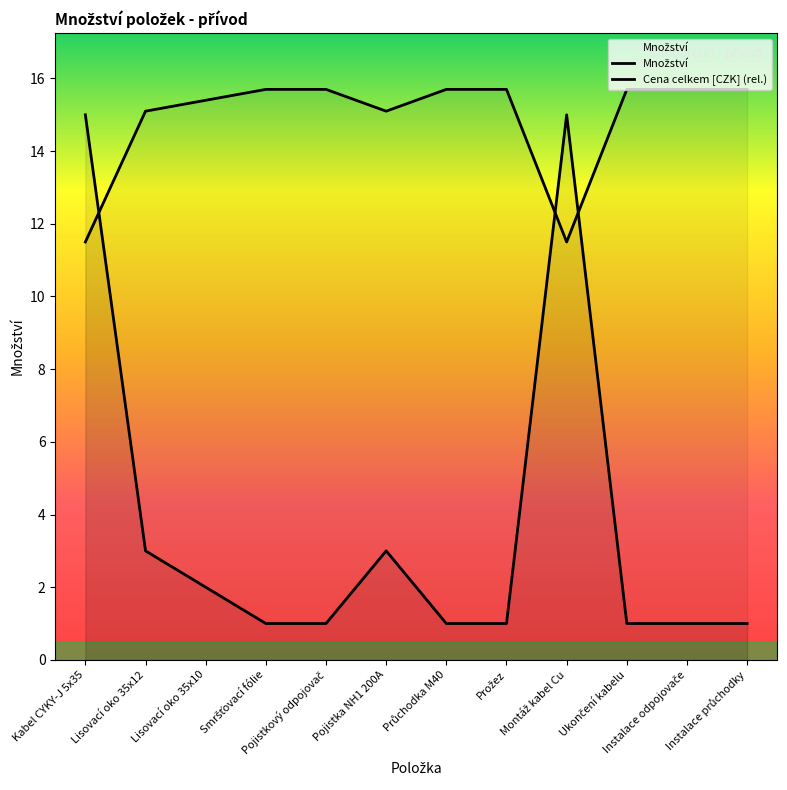

Reading left to right, extract all data points from this chart.

Kabel CYKY-J 5x35=15	Lisovací oko 35x12=3	Lisovací oko 35x10=2	Smršťovací fólie=1	Pojistkový odpojovač=1	Pojistka NH1 200A=3	Průchodka M40=1	Prožez=1	Montáž kabel Cu=15	Ukončení kabelu=1	Instalace odpojovače=1	Instalace průchodky=1